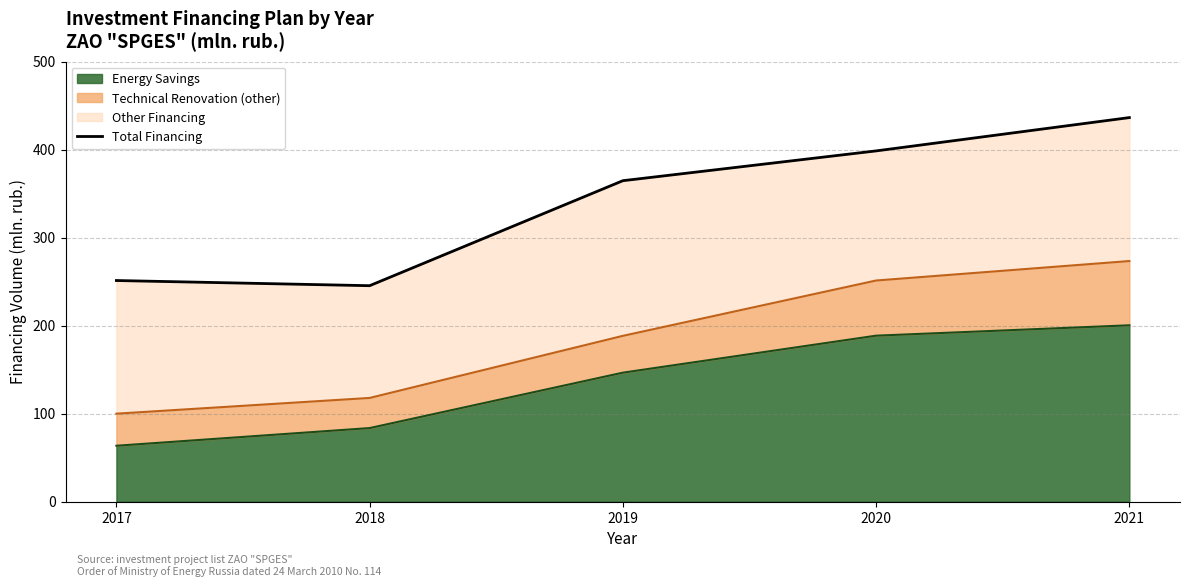

How many lines are shown in the chart?

1